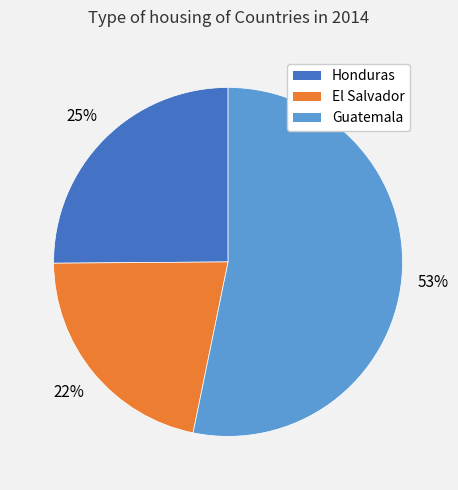

Count the number of slices in the pie.

3